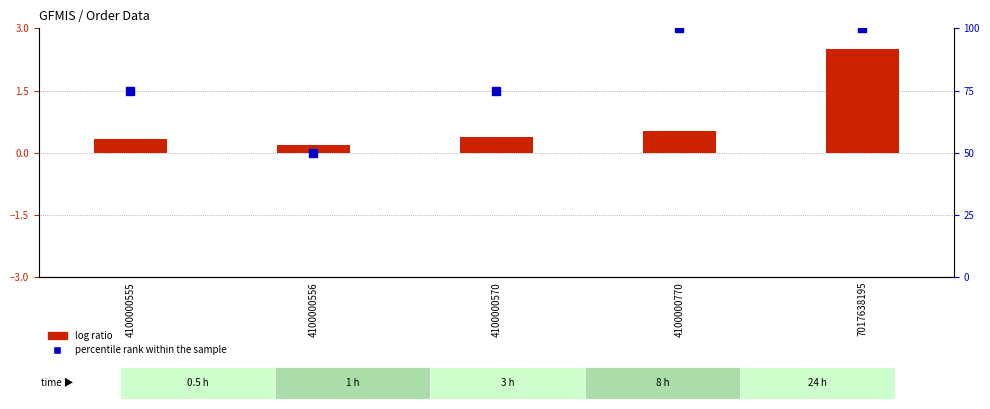

At how many categories does at least one series exceed 89?

2